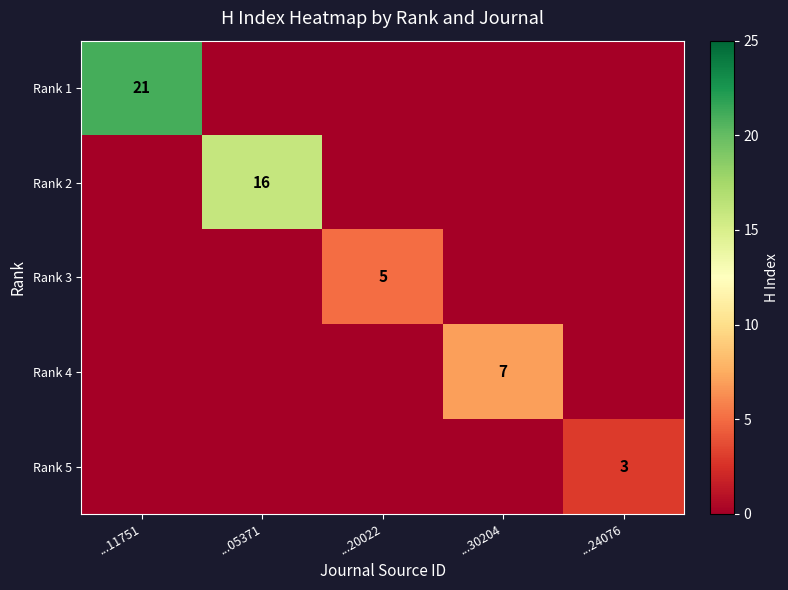

At which label does Rank 3 reach its minimum?

...11751